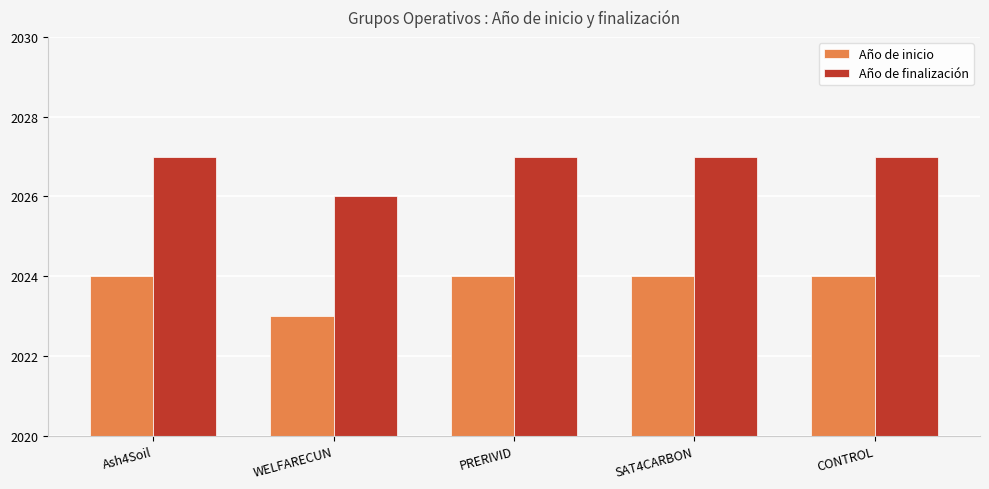

What is the total value across all series at SAT4CARBON?

4051